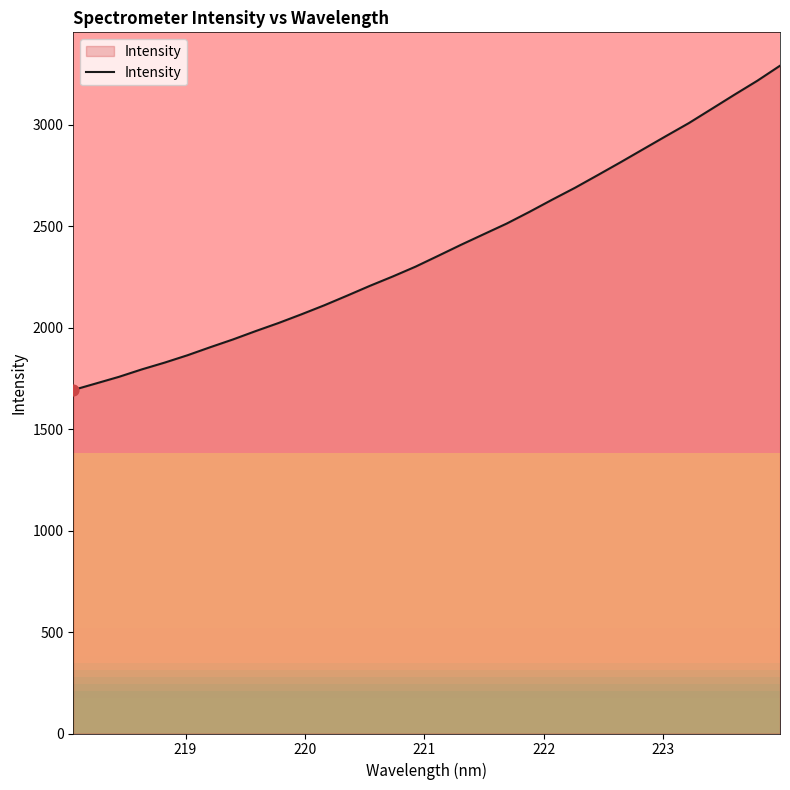

What is the minimum value shown in the chart?

1692.9